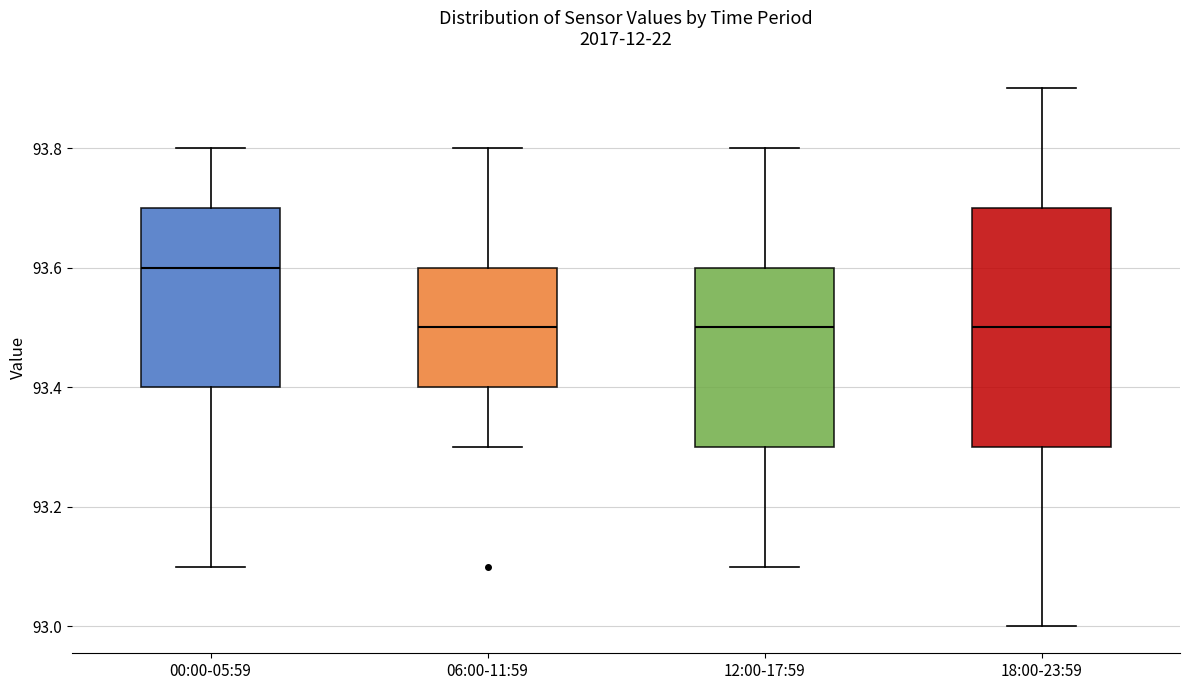

Where is the upper edge of the box for 18:00-23:59 on the y-axis? The values are not printed on the chart, so give them approximately, as read against the axis.

93.7